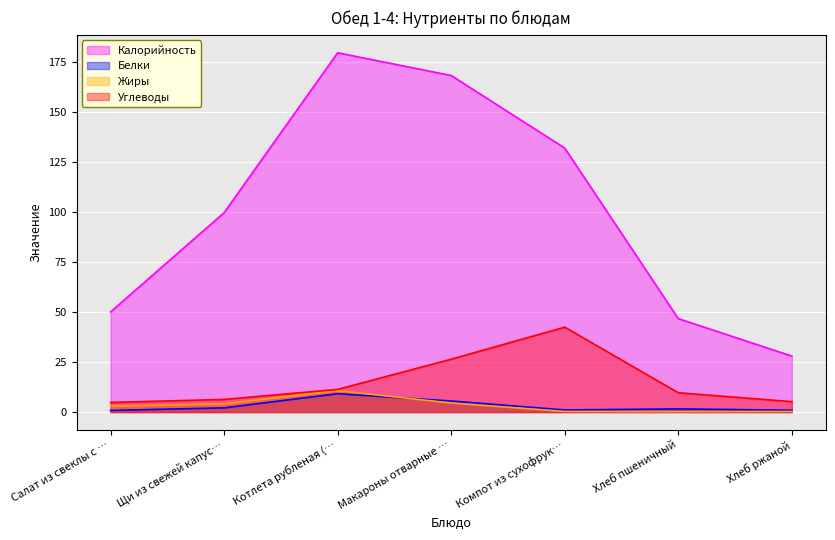

Which series has the largest range (max minus min)?

Калорийность